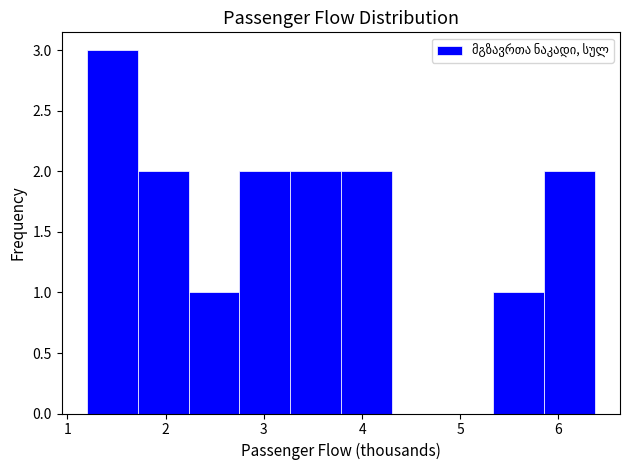

Which range on the x-axis has the tallest bar?

1.2 to 1.7